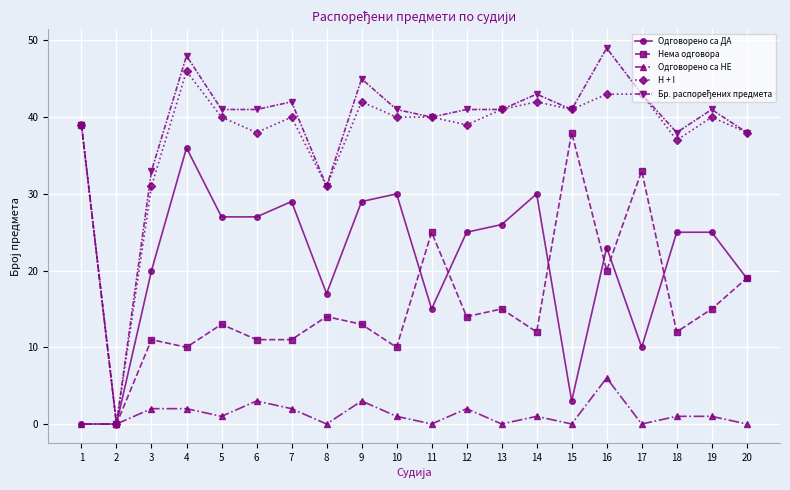

What is the sum of the H + I values at 10 and 7?

80